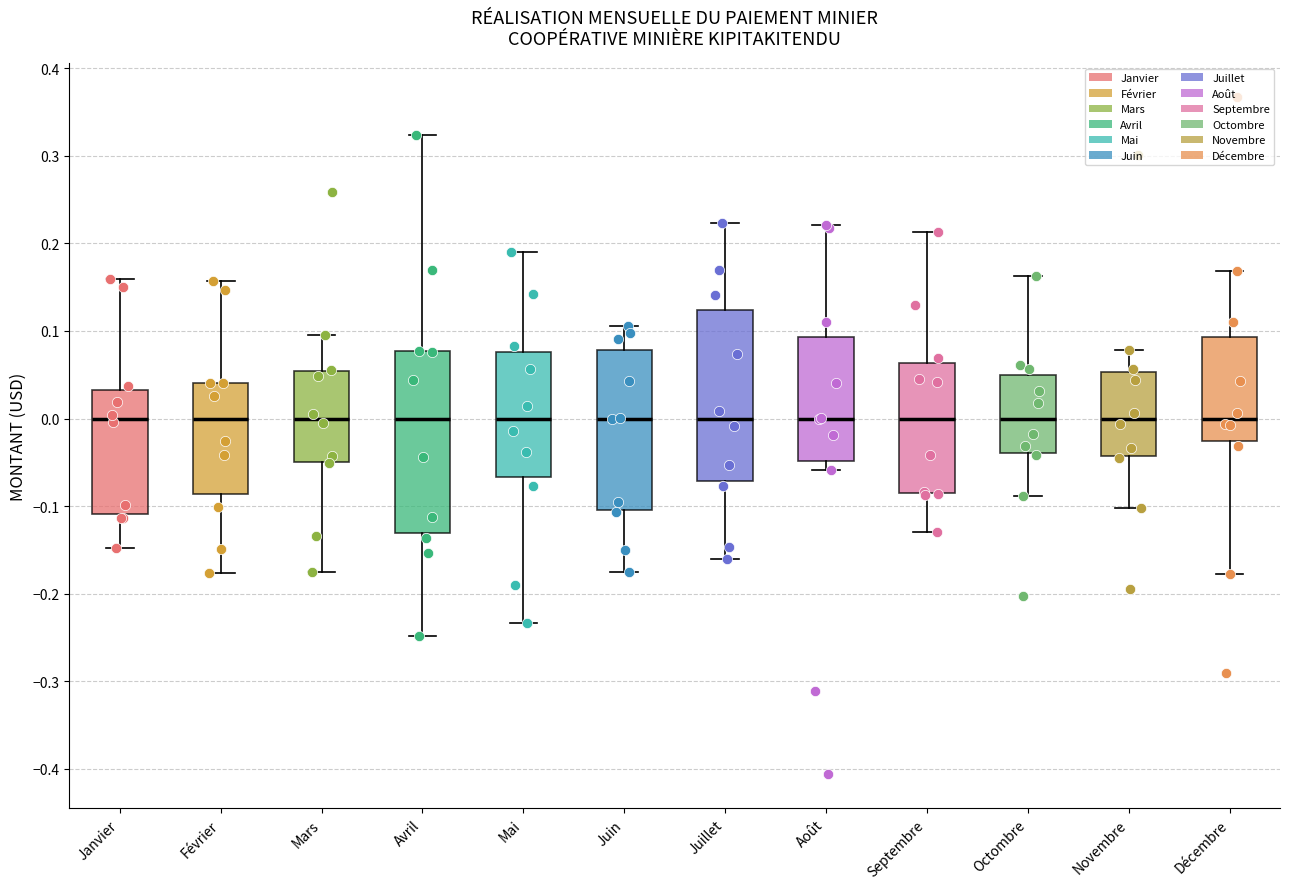

Reading left to right, read every box against the y-axis: the position of its median line, the range the box covers, and the ends of its whiskers. The values are not printed on the chart, so give them approximately, as read against the axis.

Janvier: median 0.00, box -0.11 to 0.03, whiskers -0.15 to 0.16
Février: median 0.00, box -0.09 to 0.04, whiskers -0.18 to 0.16
Mars: median 0.00, box -0.05 to 0.05, whiskers -0.17 to 0.10
Avril: median 0.00, box -0.13 to 0.08, whiskers -0.25 to 0.32
Mai: median 0.00, box -0.07 to 0.08, whiskers -0.23 to 0.19
Juin: median 0.00, box -0.10 to 0.08, whiskers -0.18 to 0.11
Juillet: median 0.00, box -0.07 to 0.12, whiskers -0.16 to 0.22
Août: median 0.00, box -0.05 to 0.09, whiskers -0.06 to 0.22
Septembre: median 0.00, box -0.09 to 0.06, whiskers -0.13 to 0.21
Octombre: median 0.00, box -0.04 to 0.05, whiskers -0.09 to 0.16
Novembre: median 0.00, box -0.04 to 0.05, whiskers -0.10 to 0.08
Décembre: median 0.00, box -0.03 to 0.09, whiskers -0.18 to 0.17